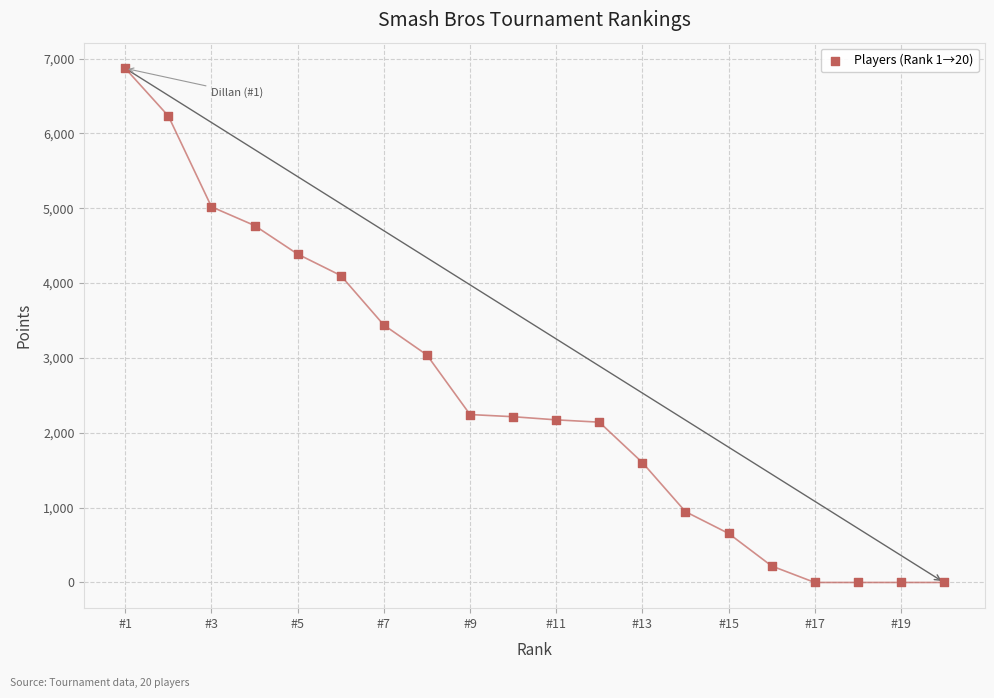

What is the range of X values (max minus min)?

19